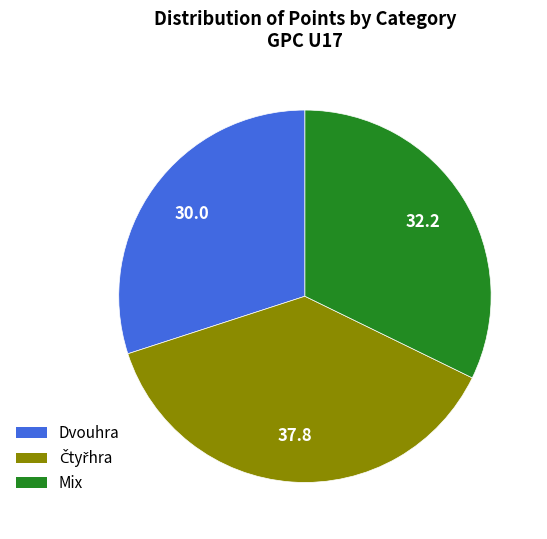

Is there a majority slice in this chart?

No